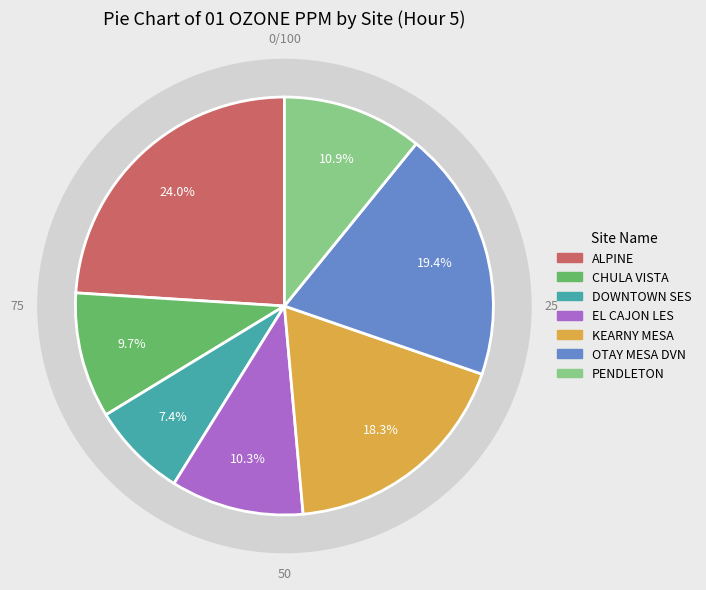

How much of the chart is everything except ALPINE?

76.0%